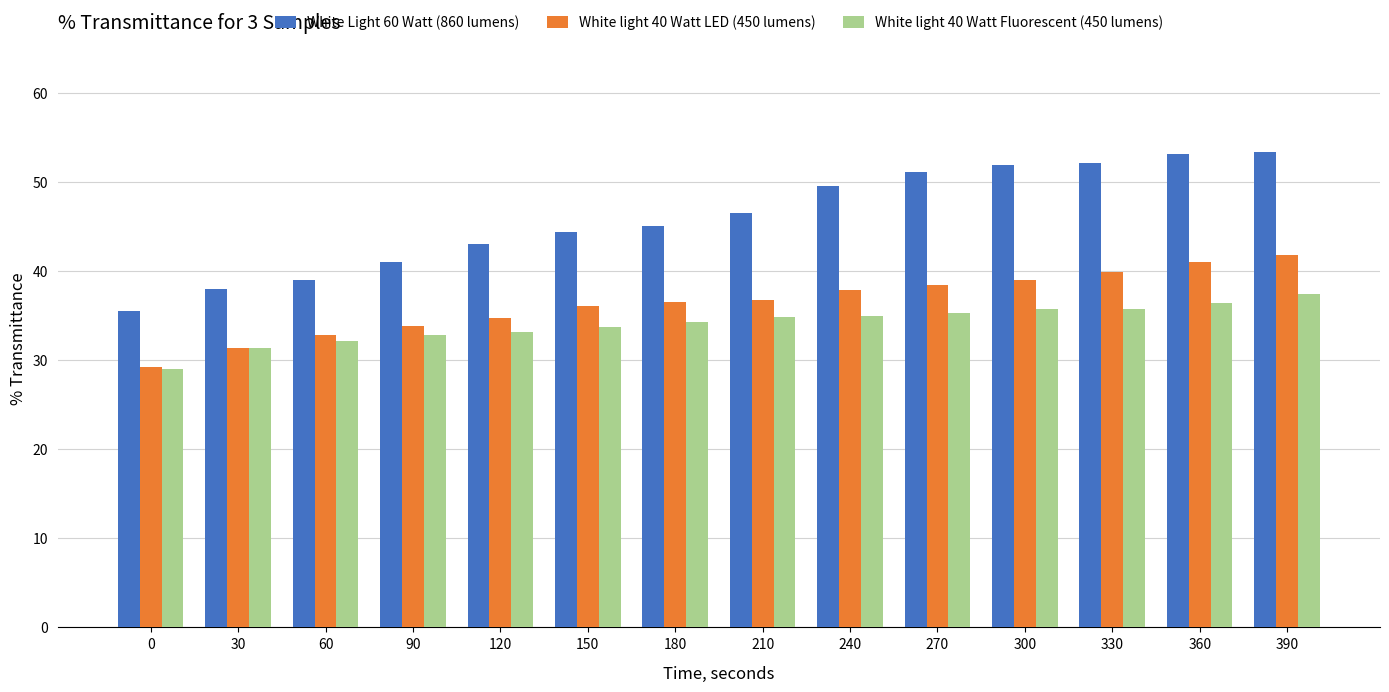

Is the value of White light 40 Watt LED (450 lumens) at 360 greater than the value of White Light 60 Watt (860 lumens) at 240?

No